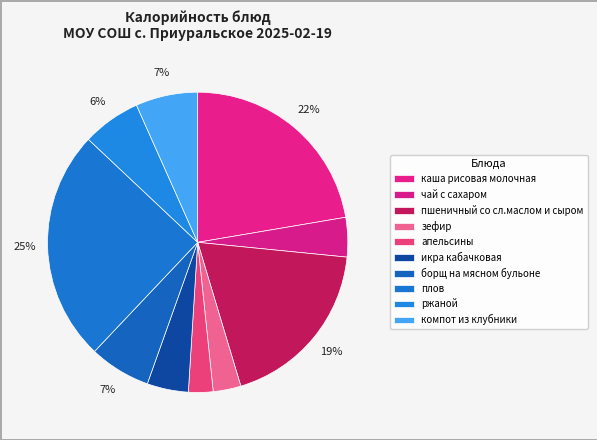

Rank the categories by value from lowest to highest.

апельсины, зефир, чай с сахаром, икра кабачковая, ржаной, борщ на мясном бульоне, компот из клубники, пшеничный со сл.маслом и сыром, каша рисовая молочная, плов